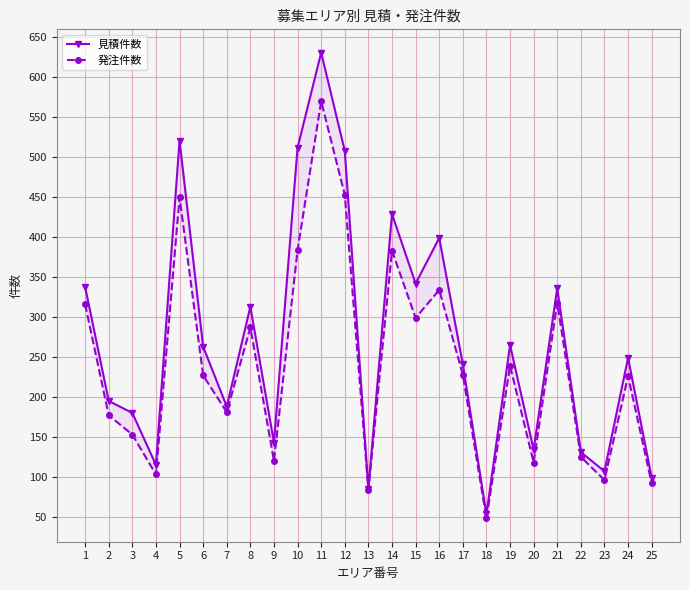

What is the difference between the maximum and minimum values in the 見積件数 series?

578